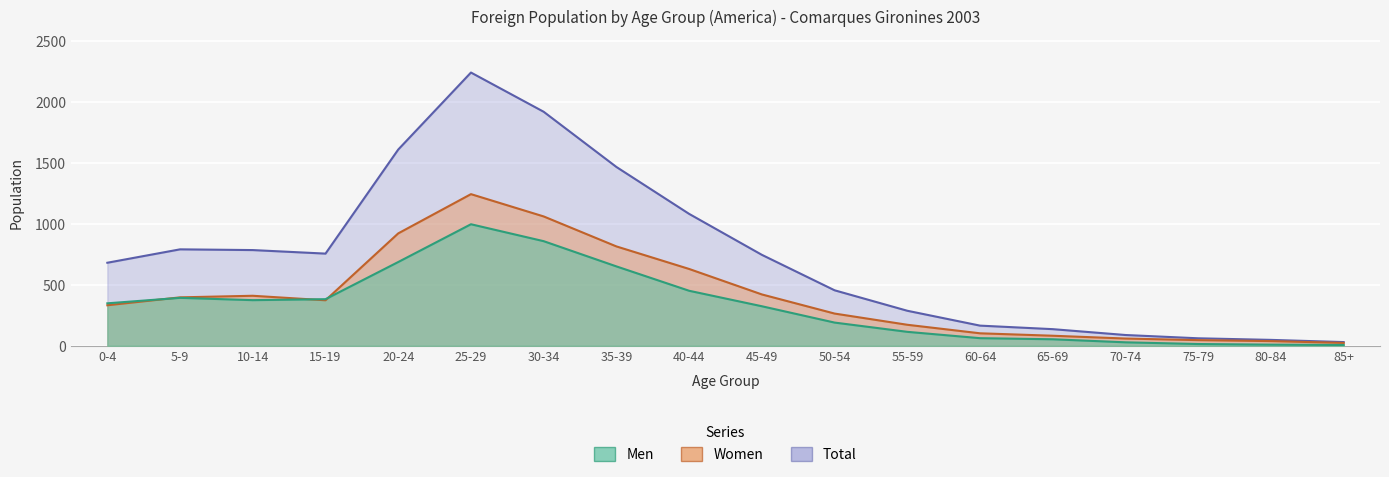

Rank the series by their average value, from highest to lowest.

Total, Women, Men